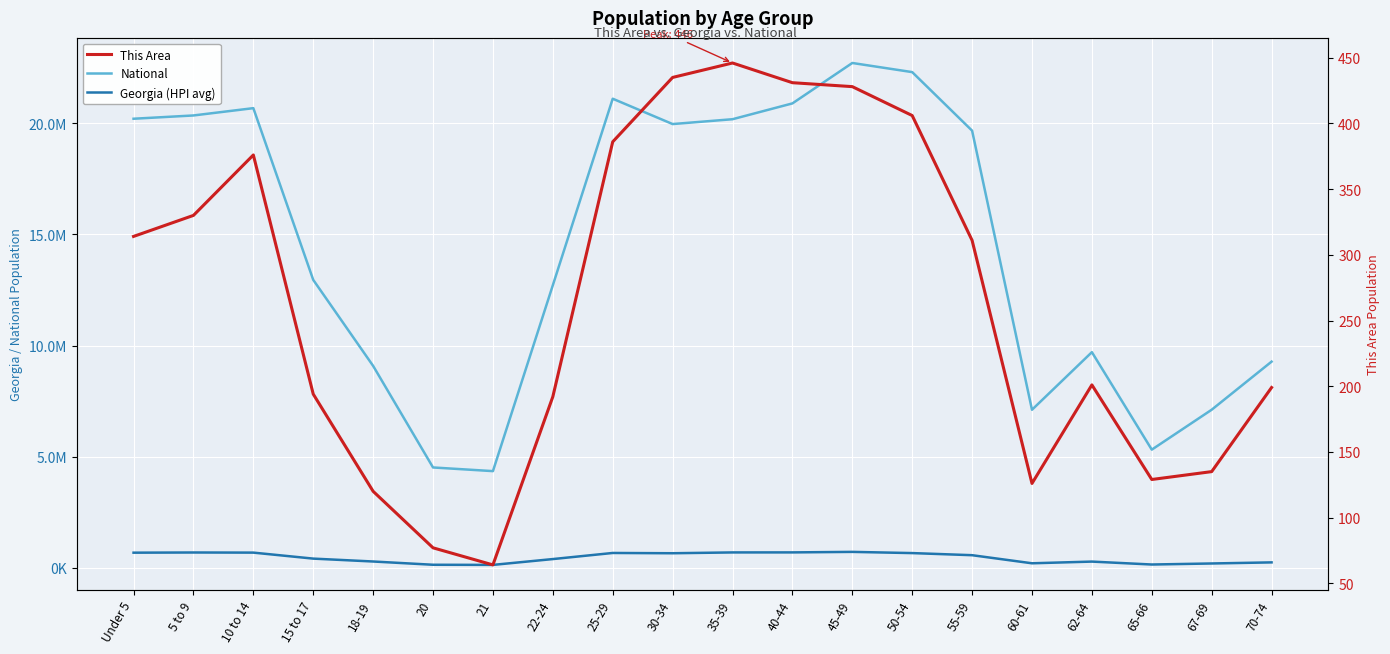

What is the sum of the This Area values at 35-39 and 5 to 9?

776